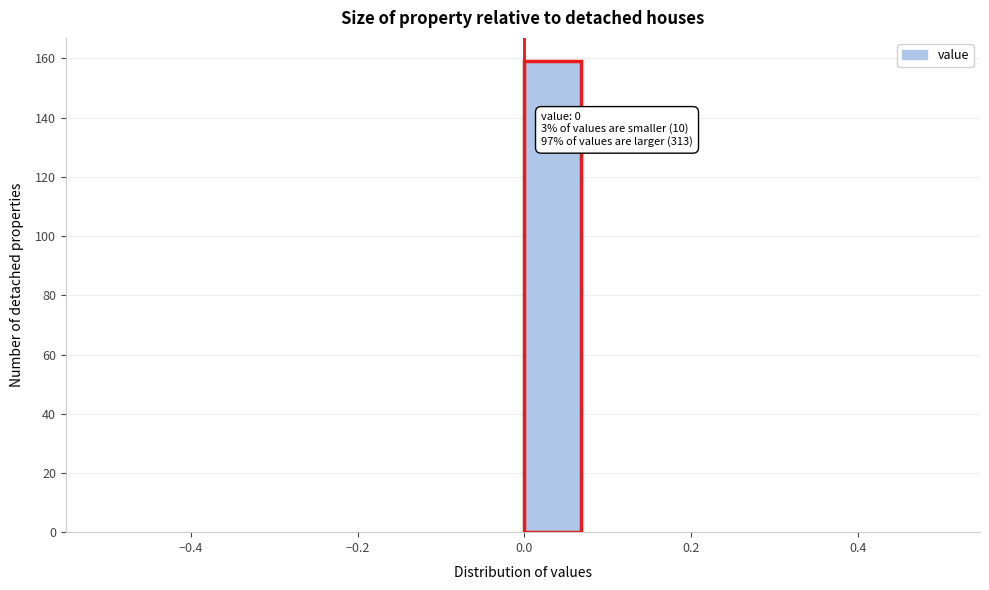

Around what value on the x-axis is the tallest bar? Give the approximate position of its centre, as read against the axis.

0.04